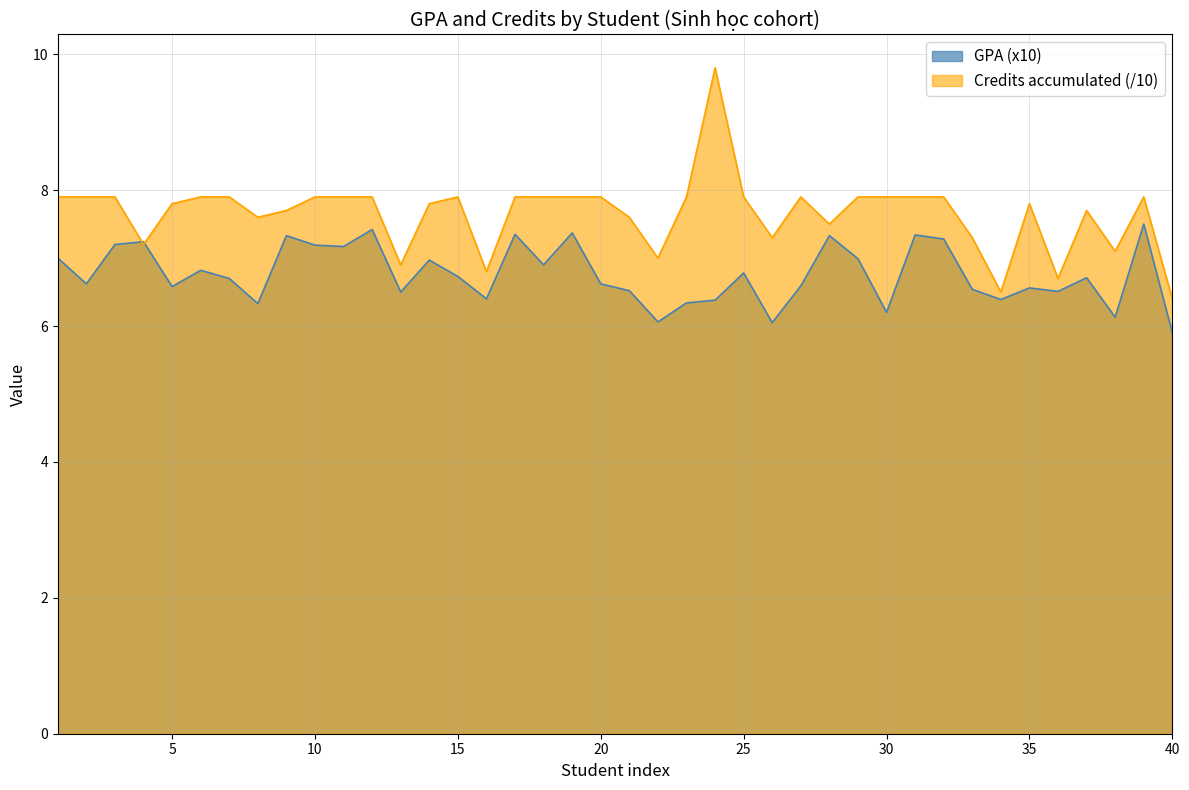

At which label does GPA (x10) reach its minimum?

40